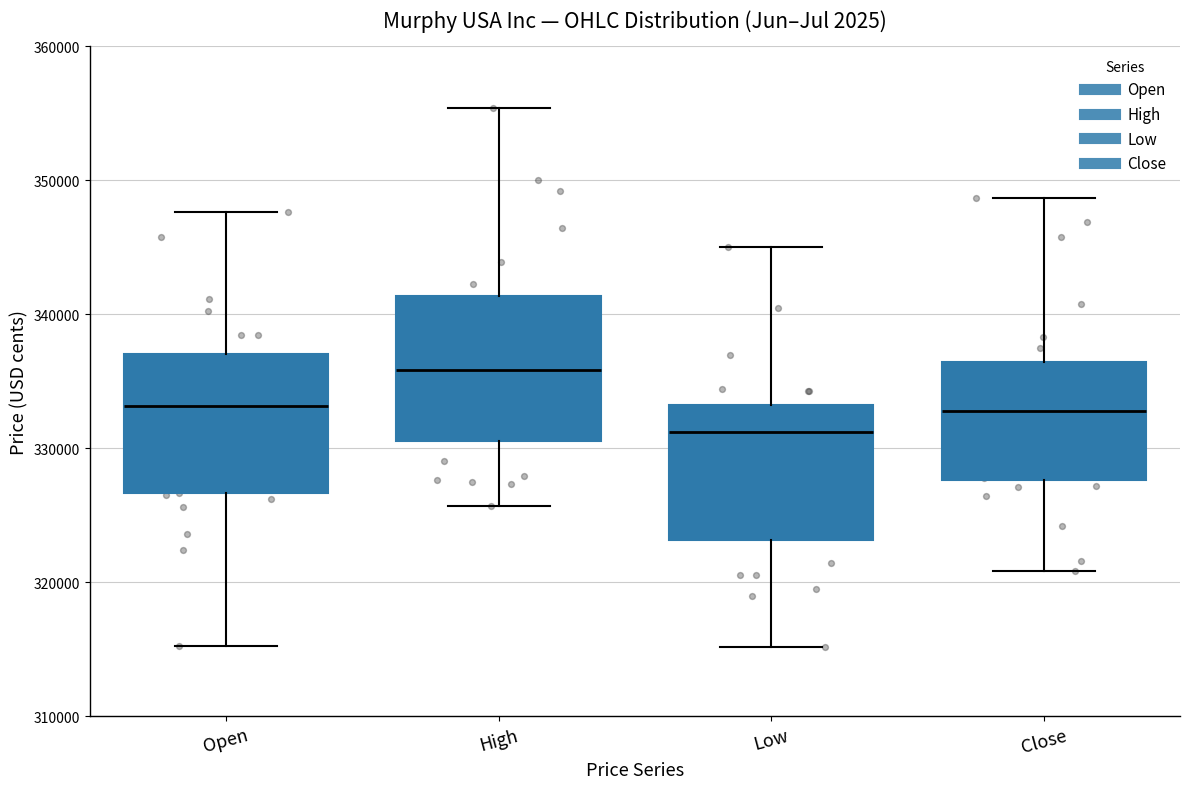

Which box has the lowest median line?

Low